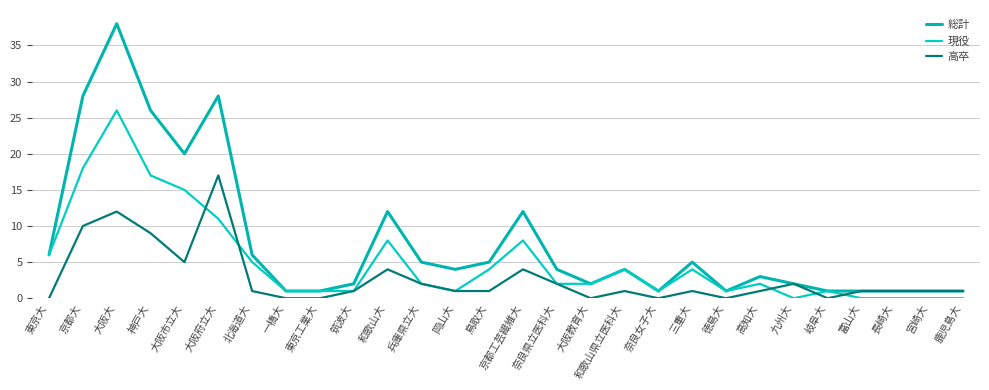

At 大阪府立大, list the series in order from smallest to largest.

現役, 高卒, 総計